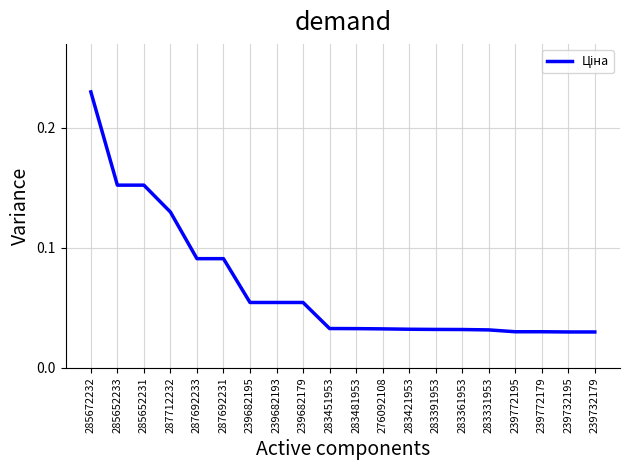

The chart shows a value of 0.0 at 285652233. True or false?

False